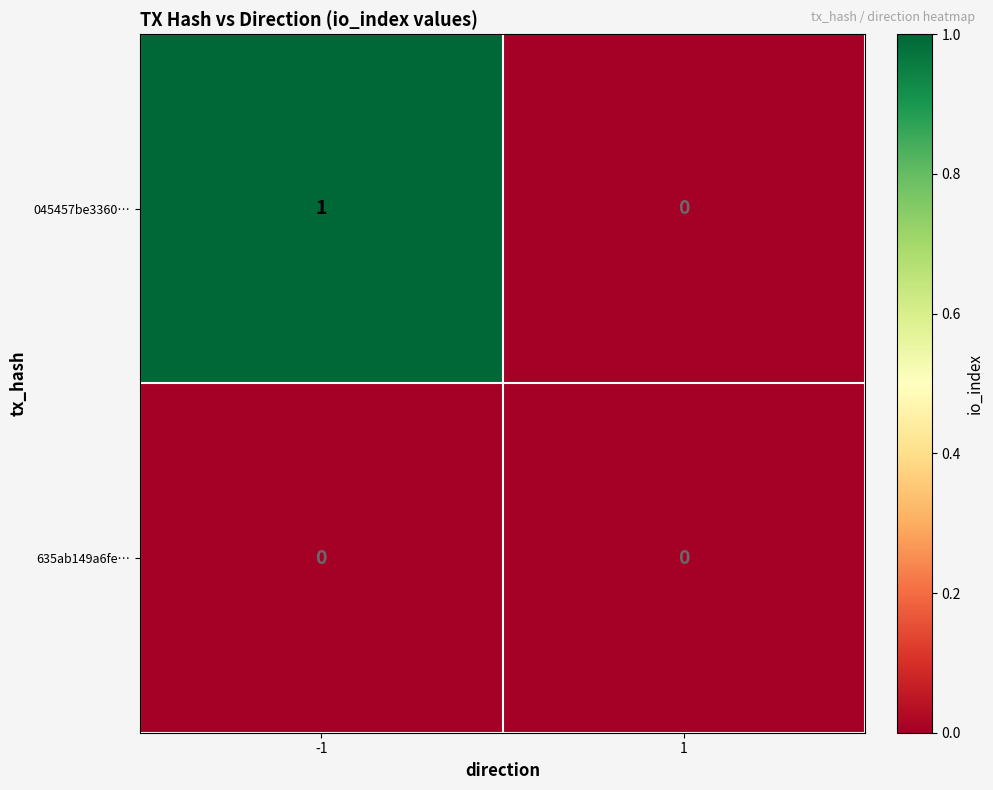

Between -1 and 1, which series saw the biggest shift?

045457be3360…